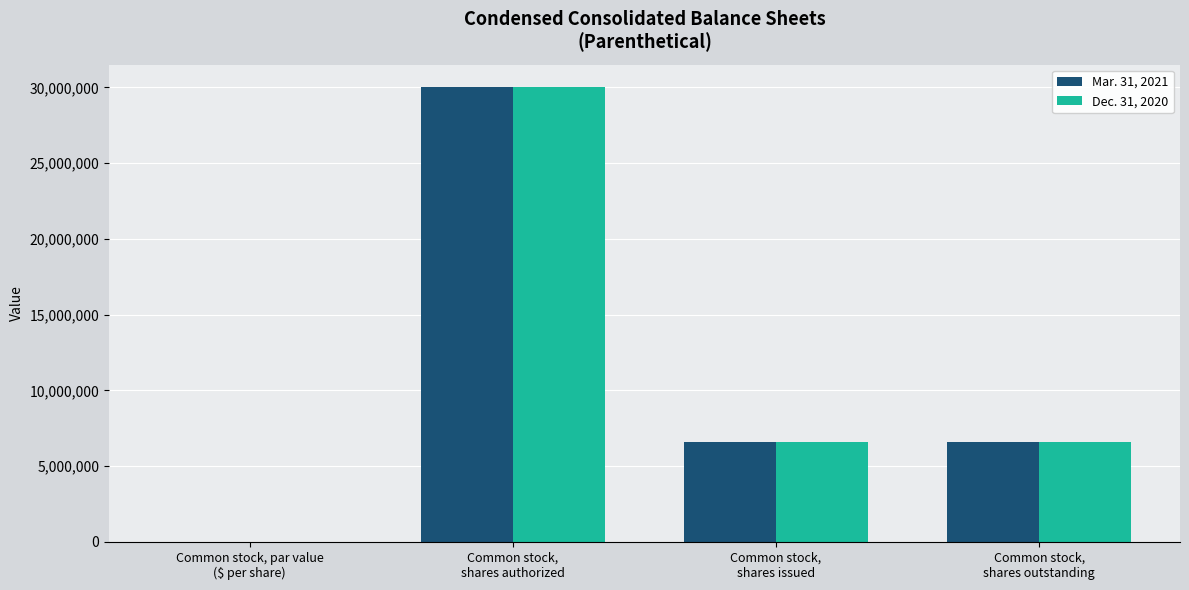

At which label does Dec. 31, 2020 reach its peak?

Common stock,
shares authorized